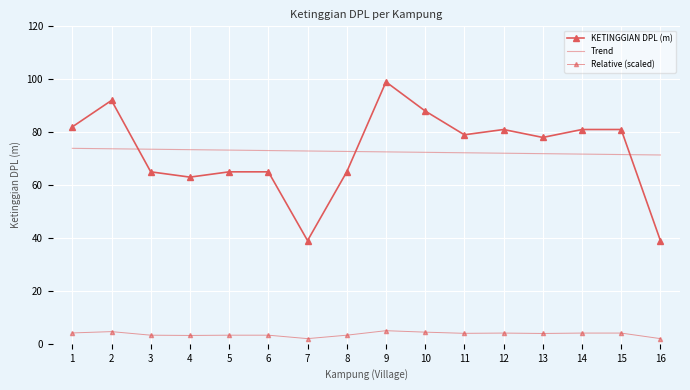

How many intersections are there between Trend and KETINGGIAN DPL (m)?

3